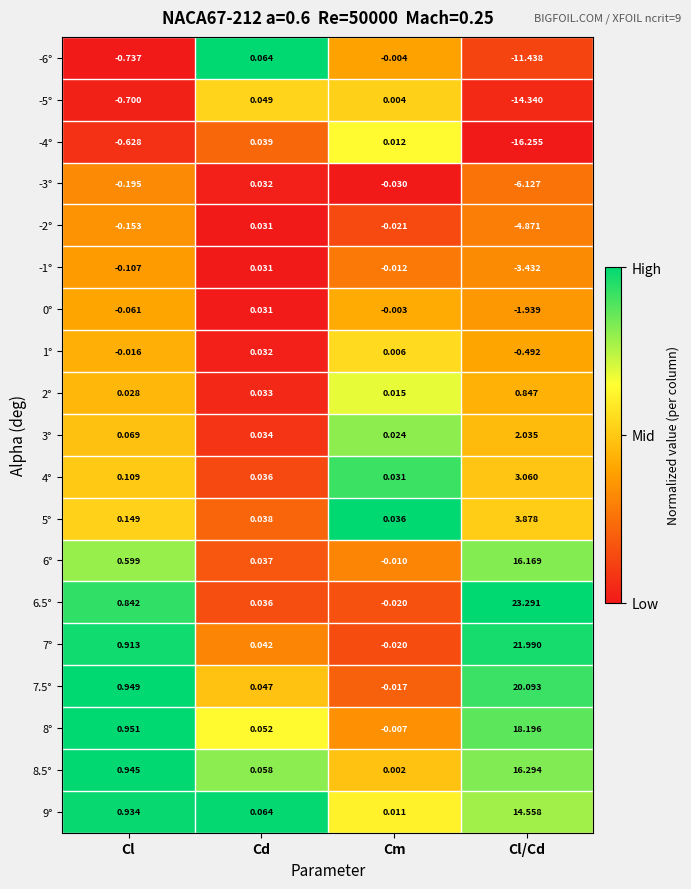

Which series has the widest spread of values?

6.5°